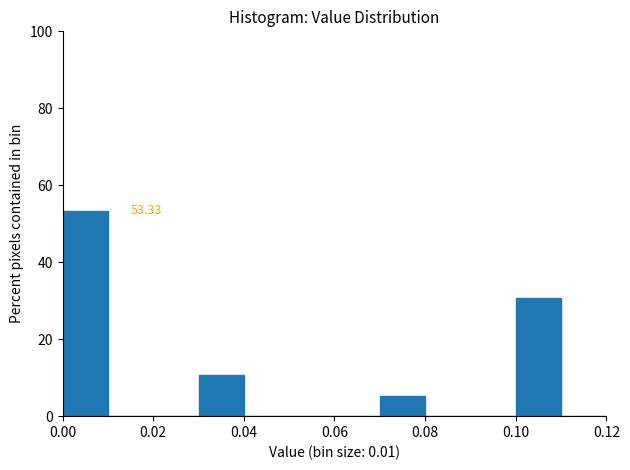

Which range on the x-axis has the tallest bar?

0.00 to 0.01